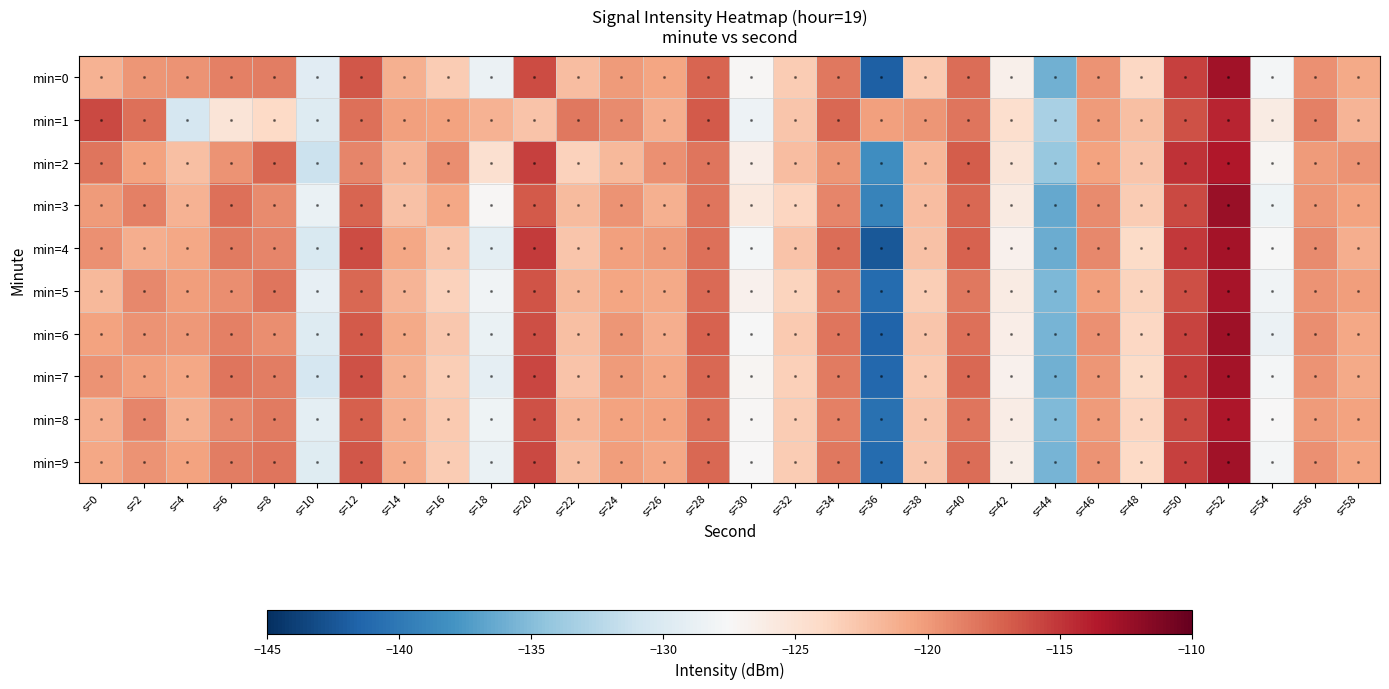

List the series in order of their peak value, highest first.

3, 6, 0, 9, 7, 4, 5, 8, 2, 1